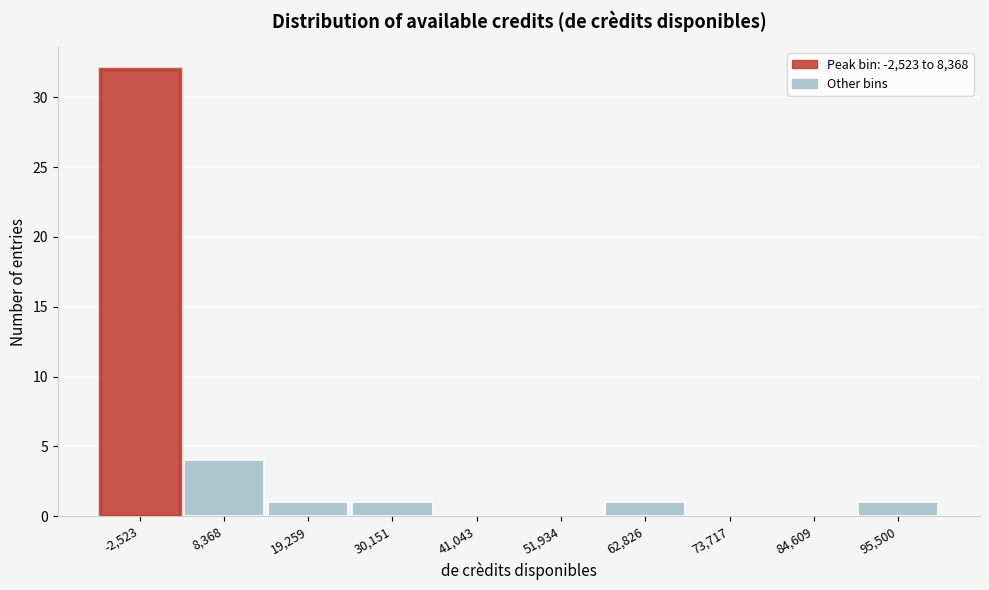

Reading right to left, list all the values displayed in this chart.

95,500=1	84,609=0	73,717=0	62,826=1	51,934=0	41,043=0	30,151=1	19,259=1	8,368=4	-2,523=32